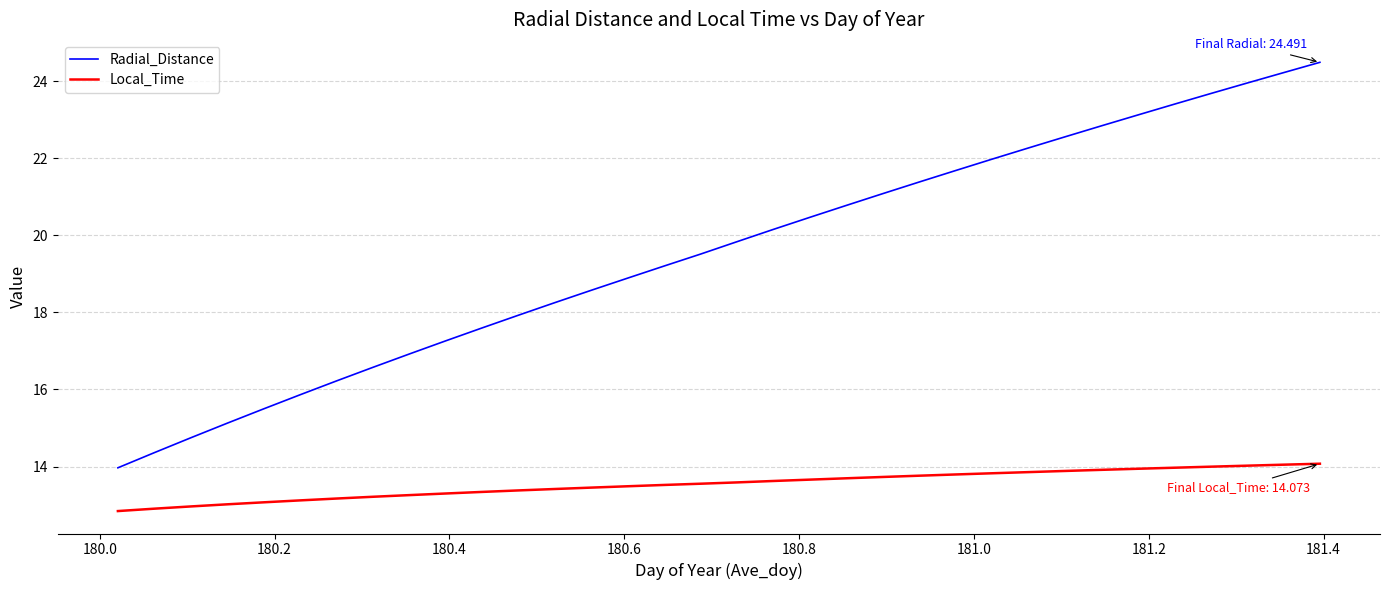

True or false: Radial_Distance and Local_Time cross at least once.

False